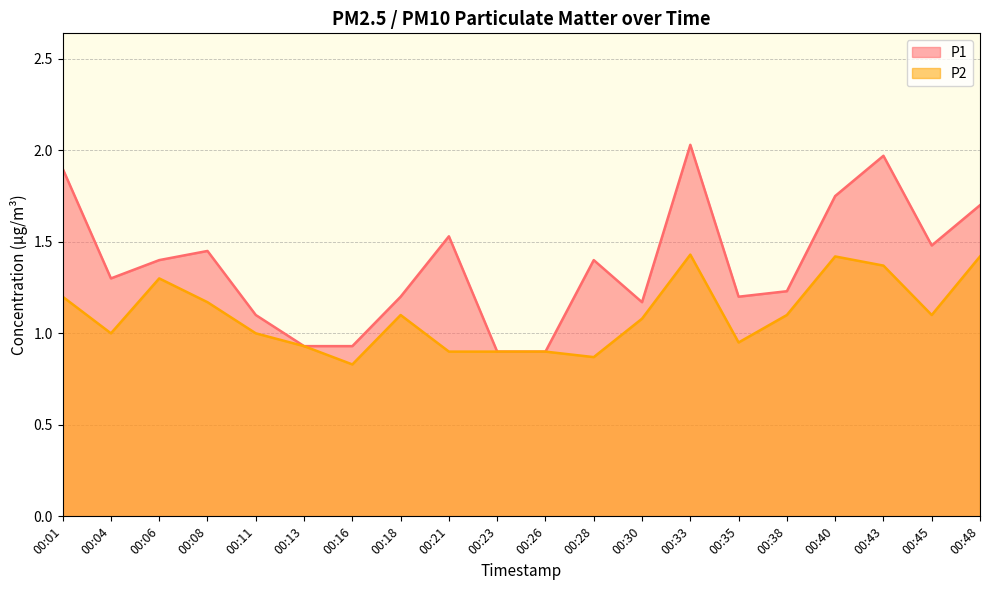

Where does the P2 series first go above 1?

00:01